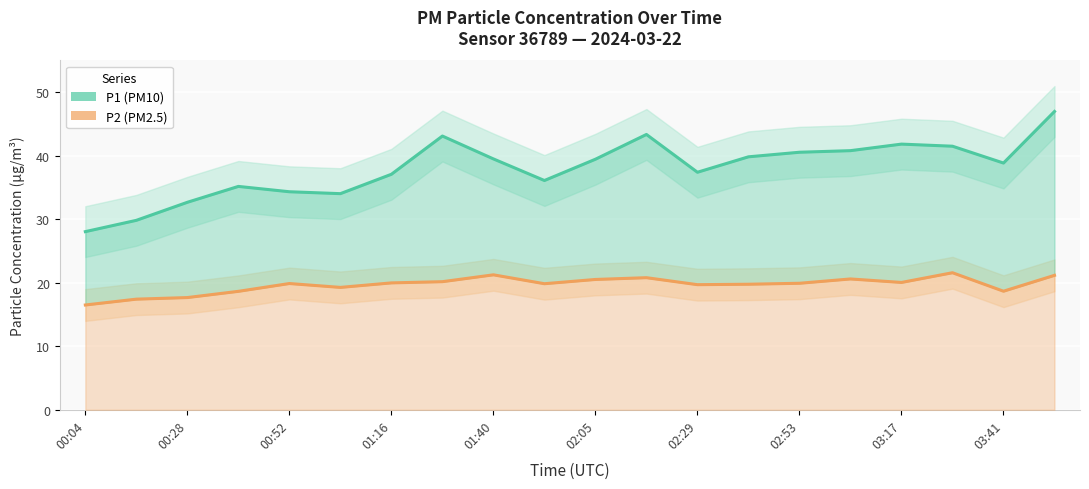

The value of P1 (PM10) at 17 is 41.5. True or false?

True